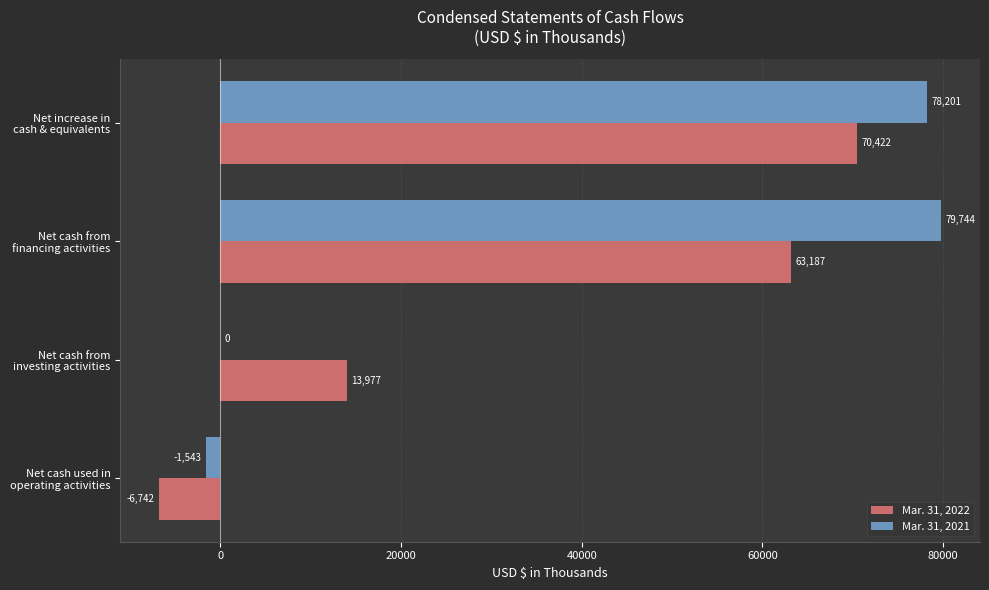

How many data points does each series have?

4